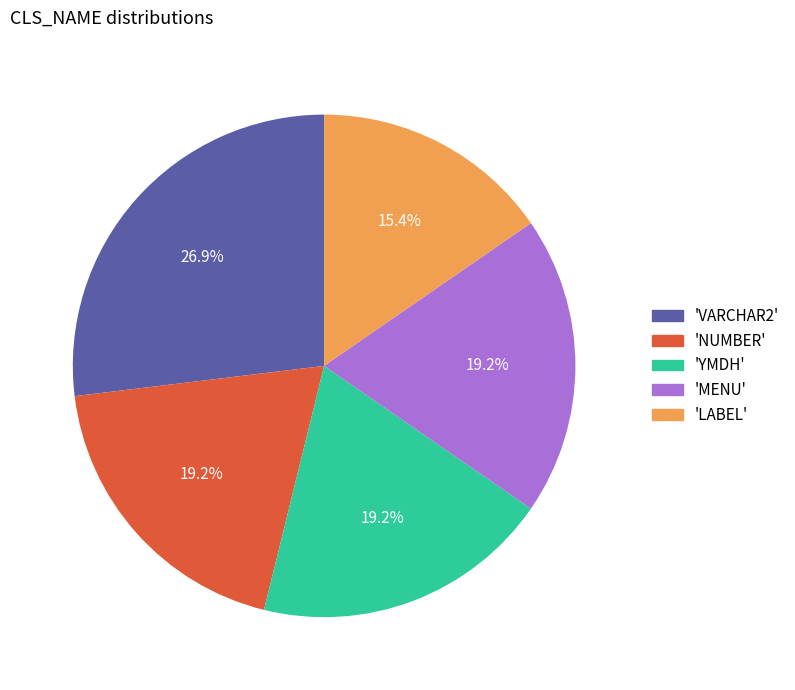

Is 'MENU' the majority of the pie?

No